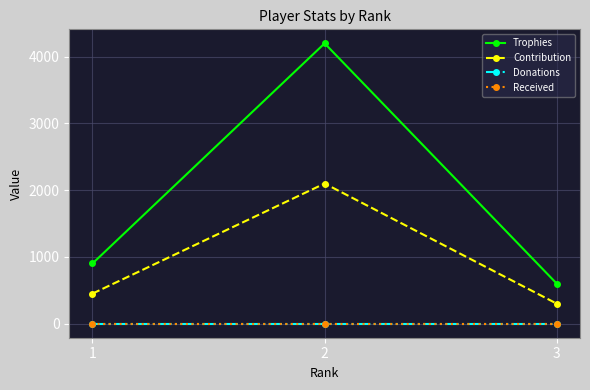

What is the sum of all Contribution values?

2851